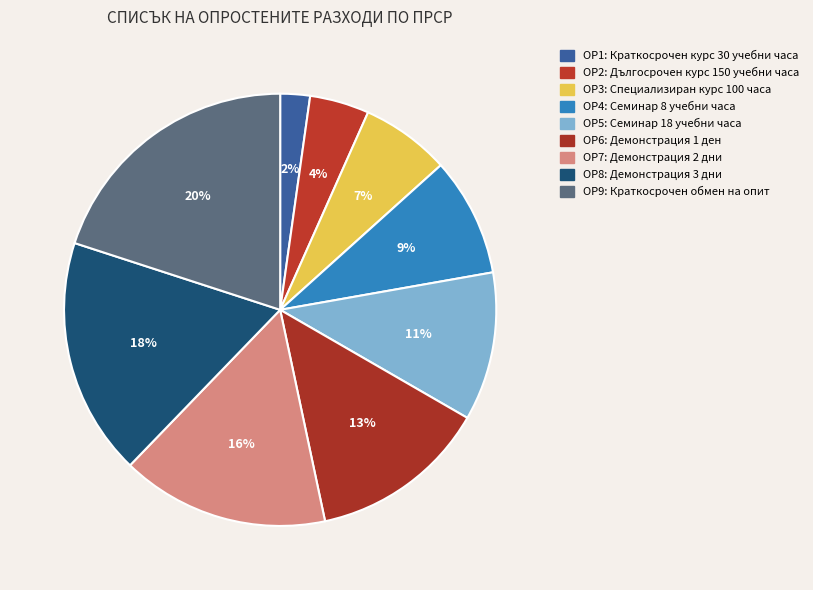

Is ОР3 the majority of the pie?

No